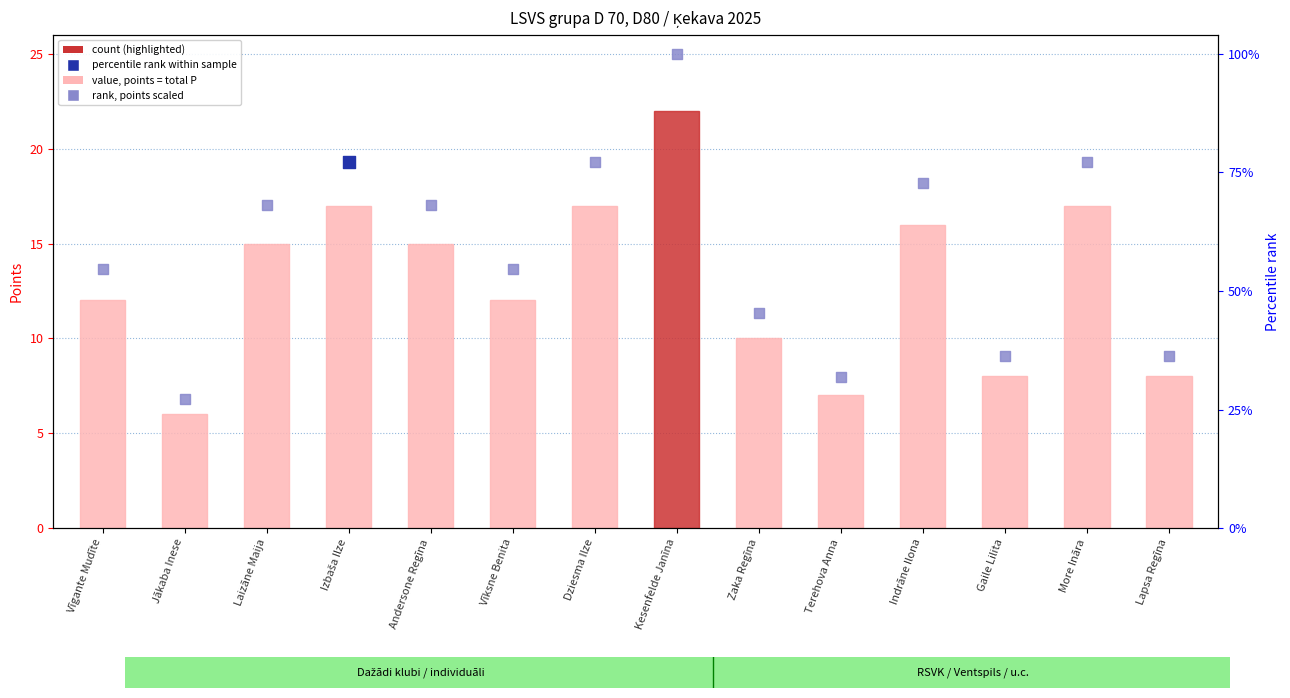

Which series has the widest spread of Y values?

rank within sample